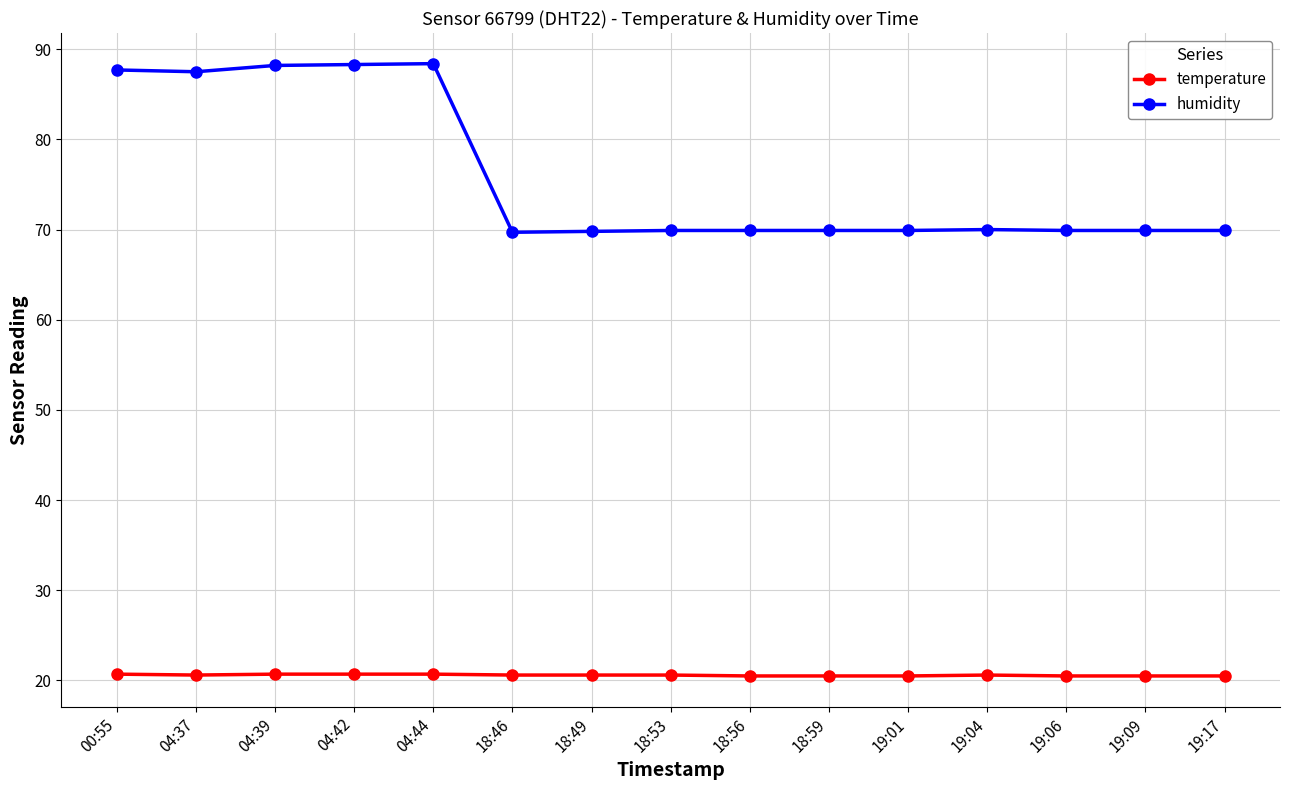

How many lines are shown in the chart?

2